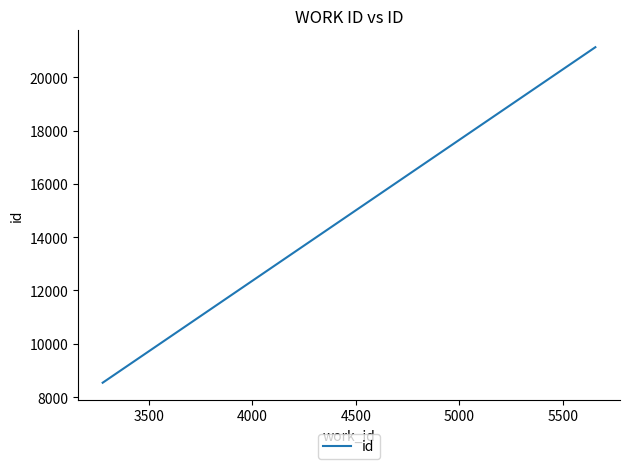

Is it true that the value at 3500 is 7827?

False